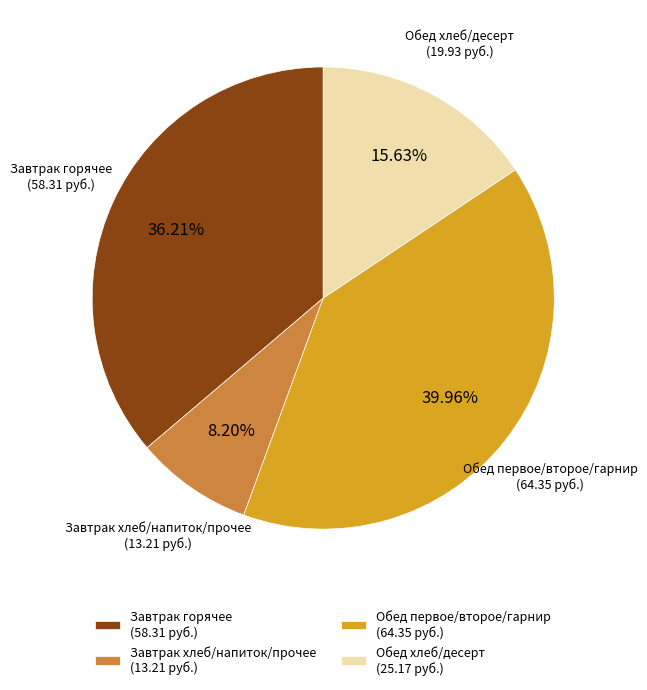

What is the ratio of the value at Обед хлеб/десерт (25.17 руб.) to the value at Завтрак хлеб/напиток/прочее (13.21 руб.)?

1.9